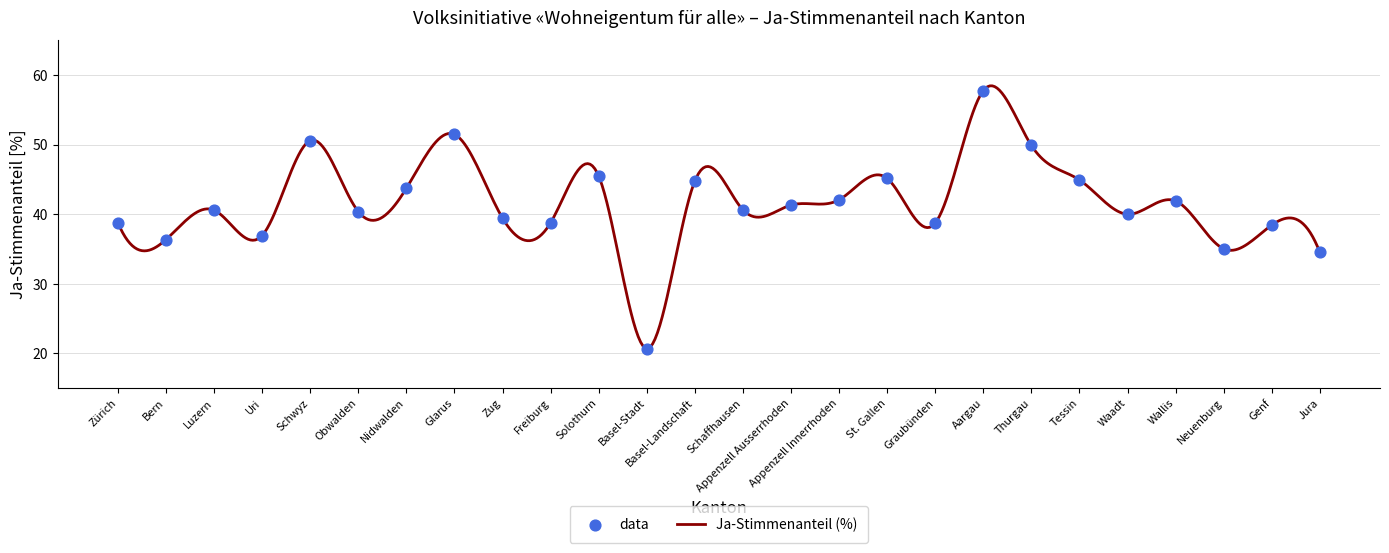

What is the ratio of the value at Wallis to the value at St. Gallen?

0.9